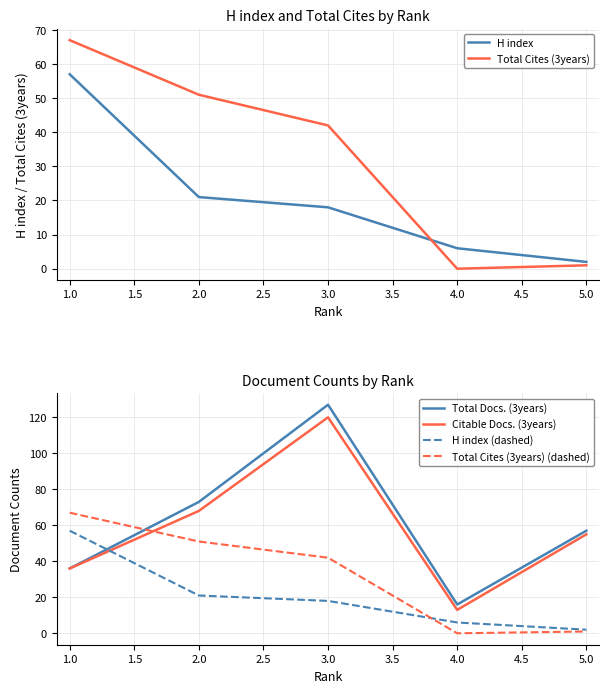

At which label is Citable Docs. (3years) closest to 66?

2.0